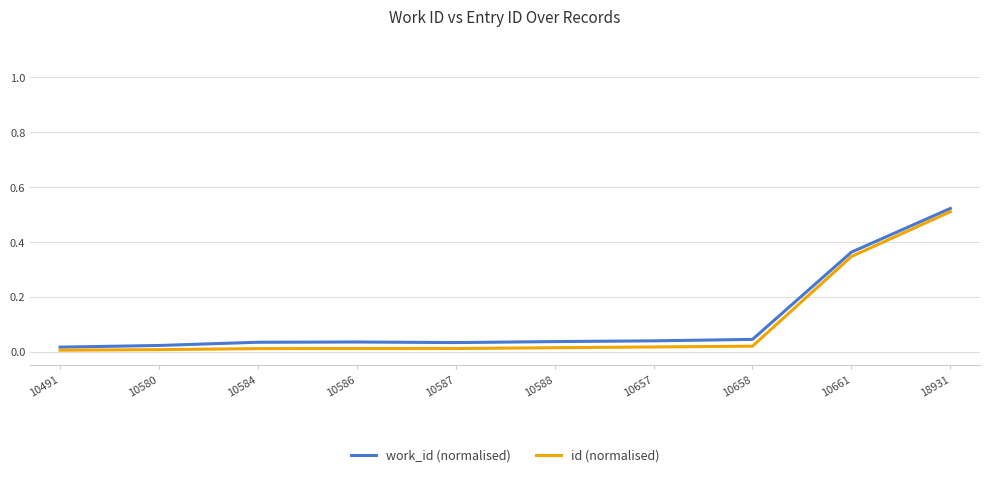

Is it true that id (normalised) equals 0.0 at 10586?

True